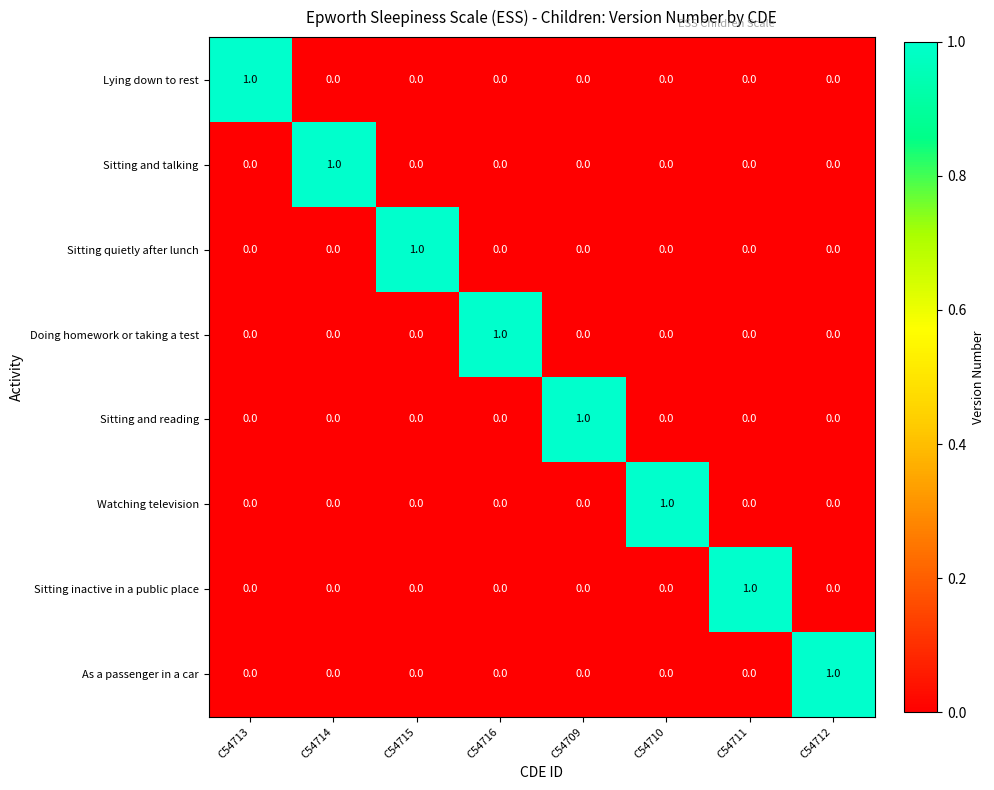

The value of Sitting and talking at C54716 is 0. True or false?

True